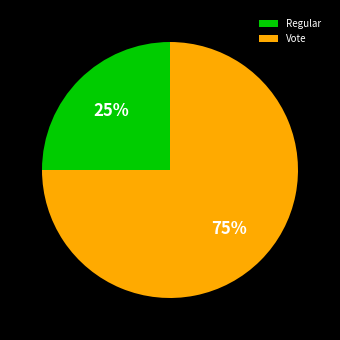

Which has a higher value, Regular or Vote?

Vote